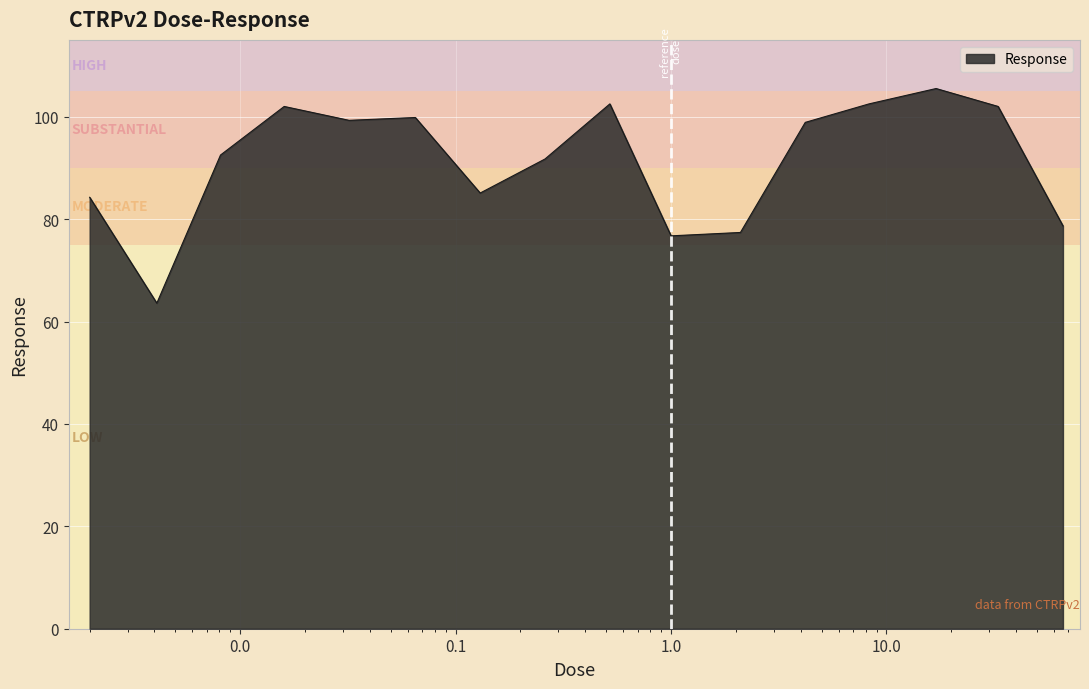

What is the greatest value displayed?

105.5